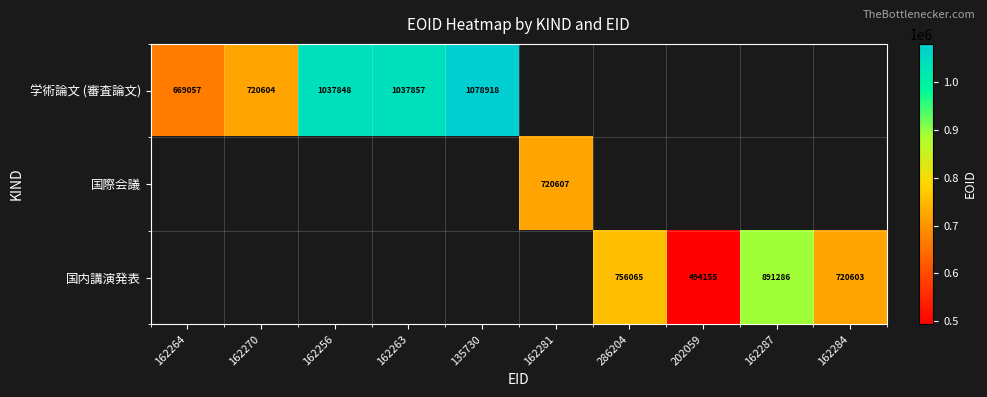

What is the greatest value displayed?

1078918.0